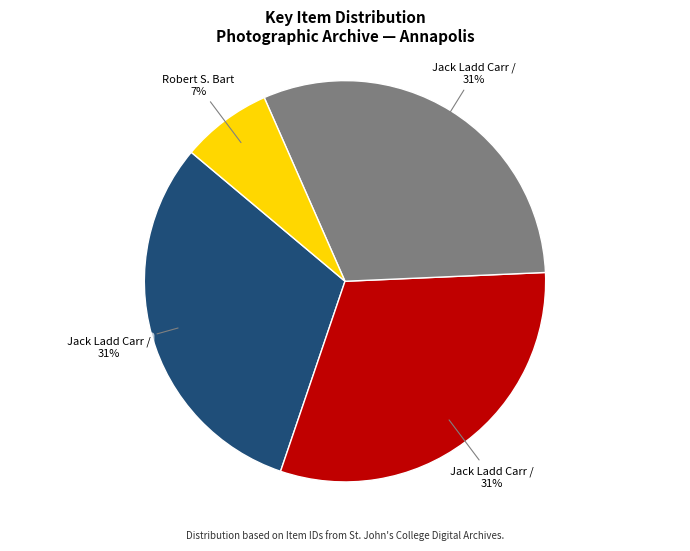

To the nearest percent, what is the average slice percentage?

25%